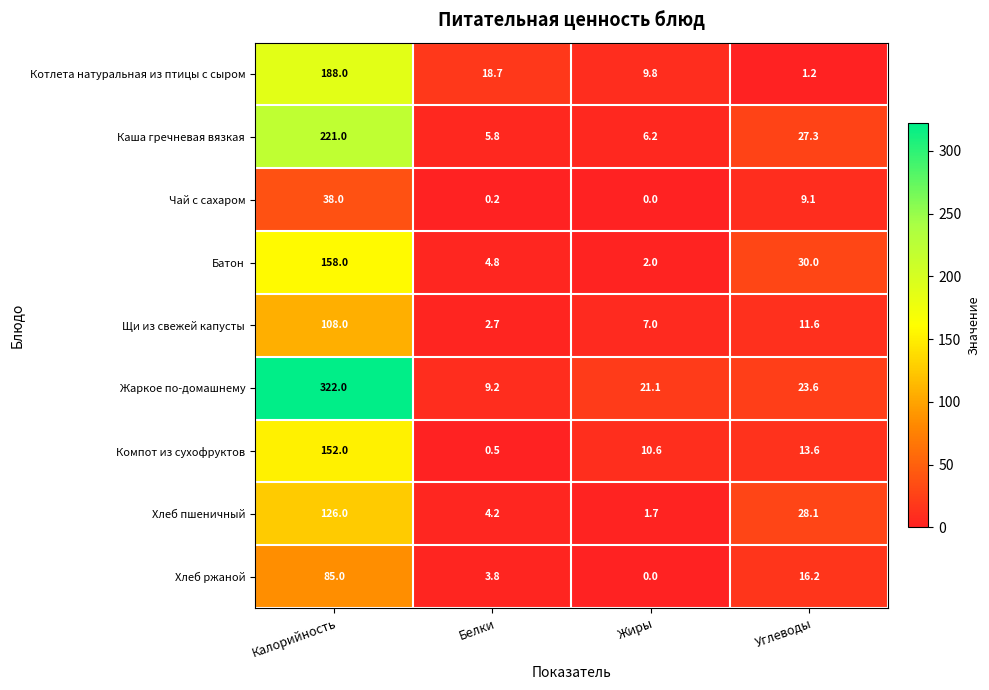

Count the number of categories in the chart.

4